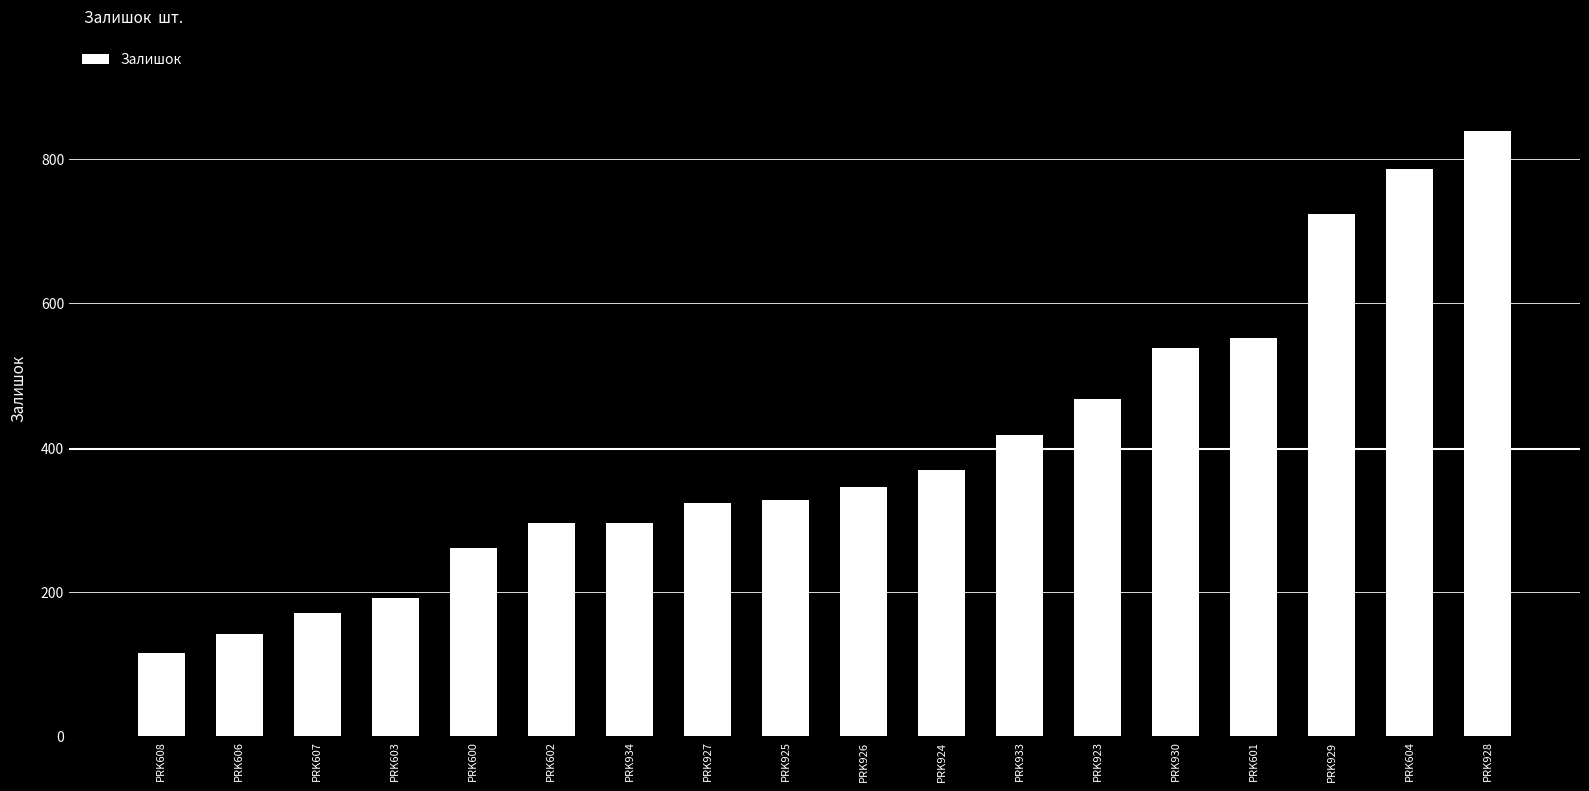

What is the change in value from PRK608 to PRK929?

+609